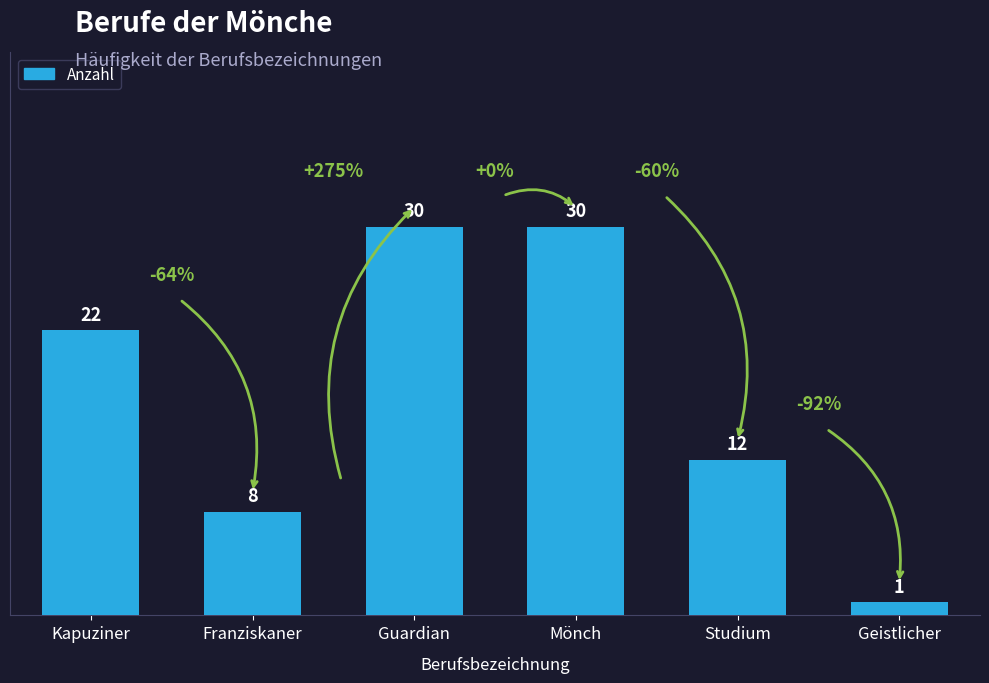

At which category does the chart reach its minimum across all series?

Geistlicher